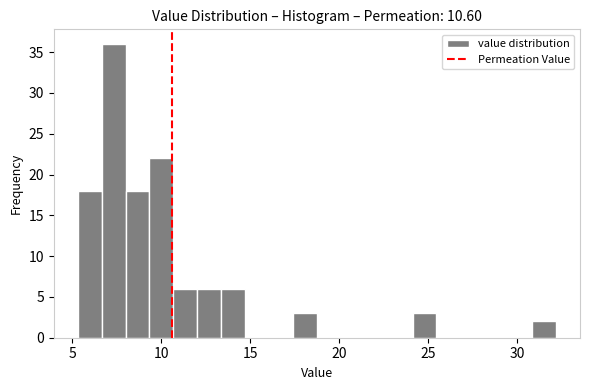

Around what value on the x-axis is the tallest bar? Give the approximate position of its centre, as read against the axis.

7.5